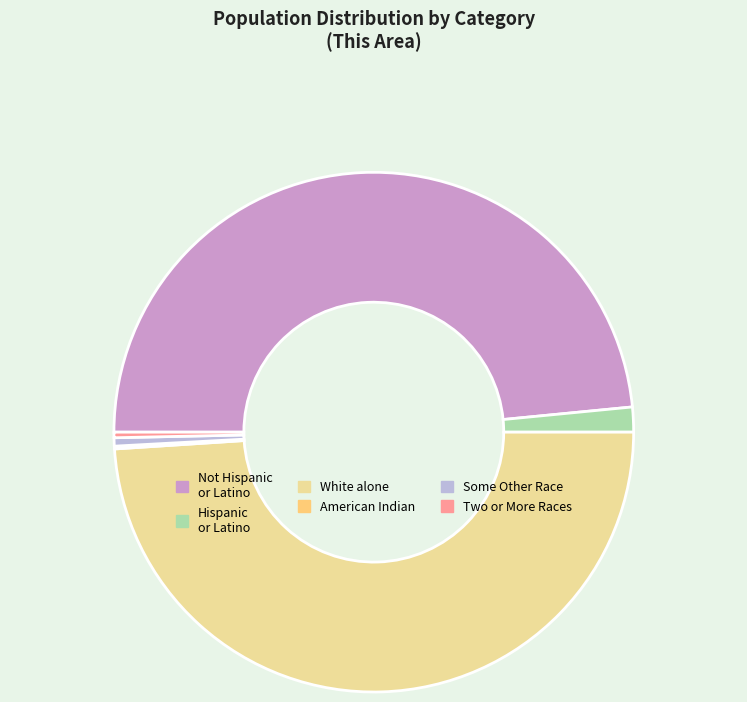

Which slice is the largest?

White alone